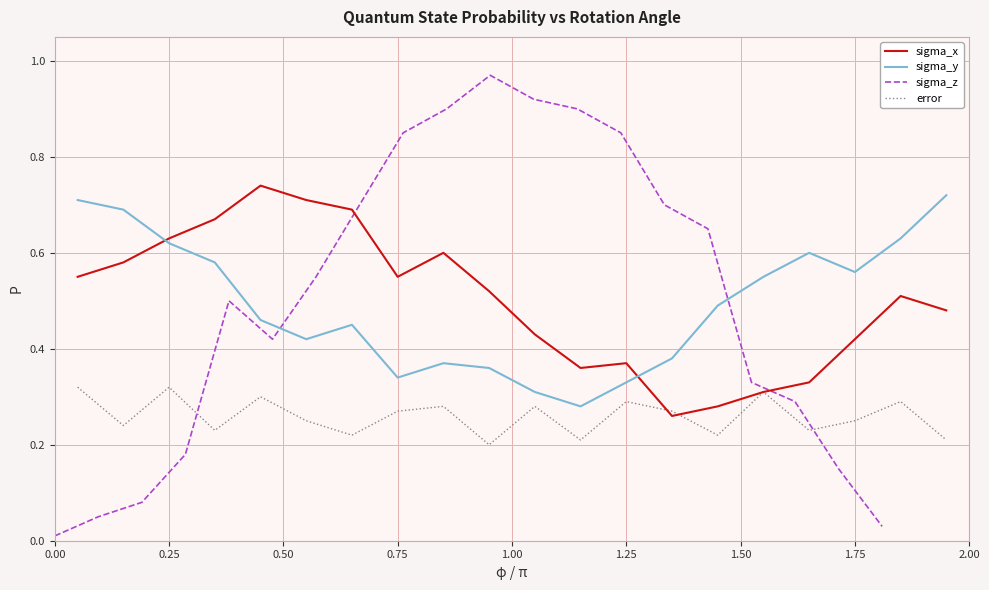

What are all the series names shown in the legend?

sigma_x, sigma_y, sigma_z, error